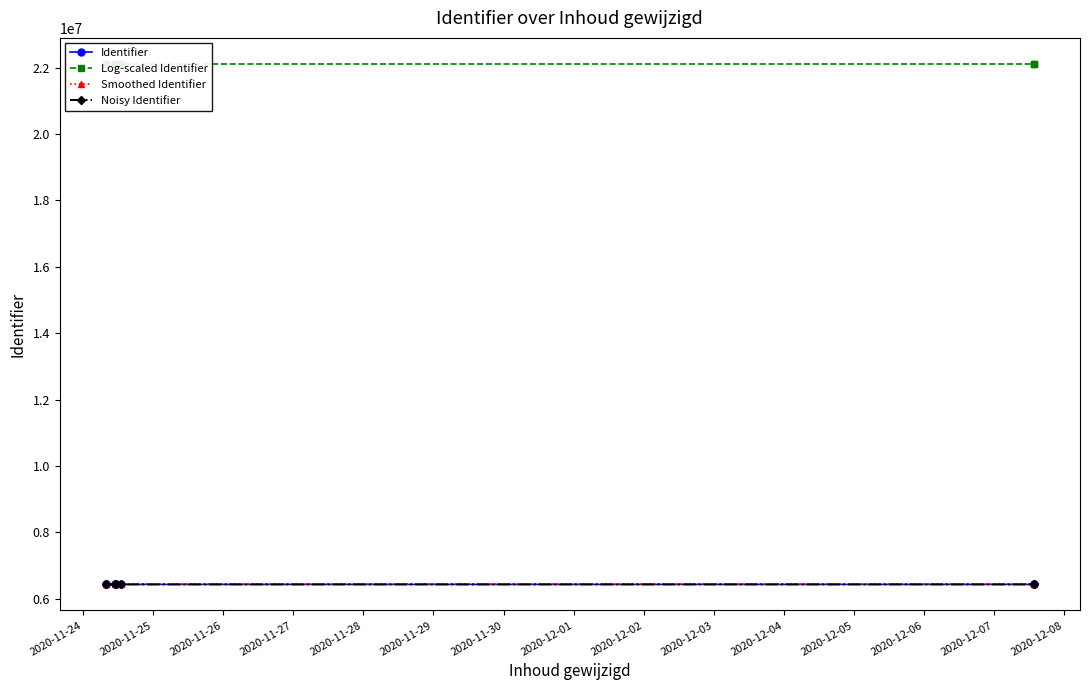

What is the average value of the Identifier series?

6436067.9